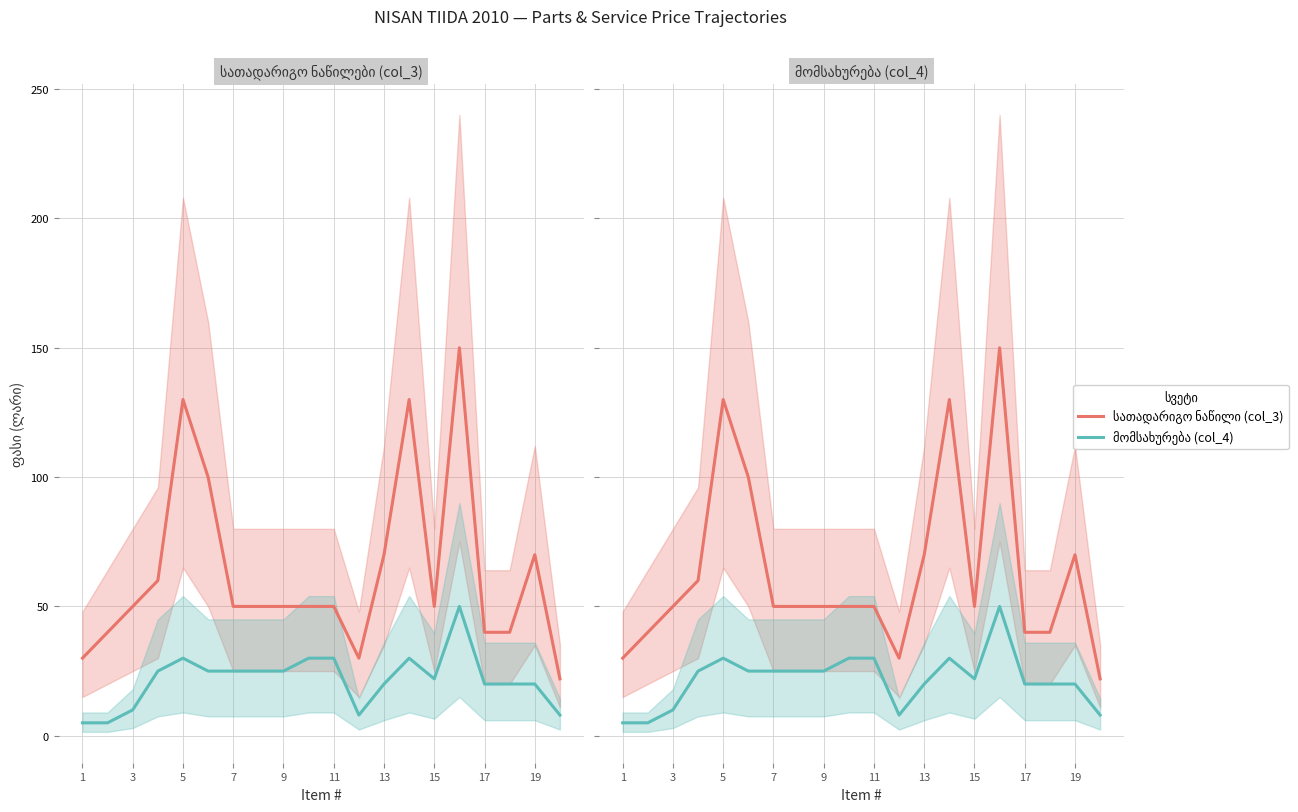

How many interior local valleys does the მომსახურება (col_4) series have?

2